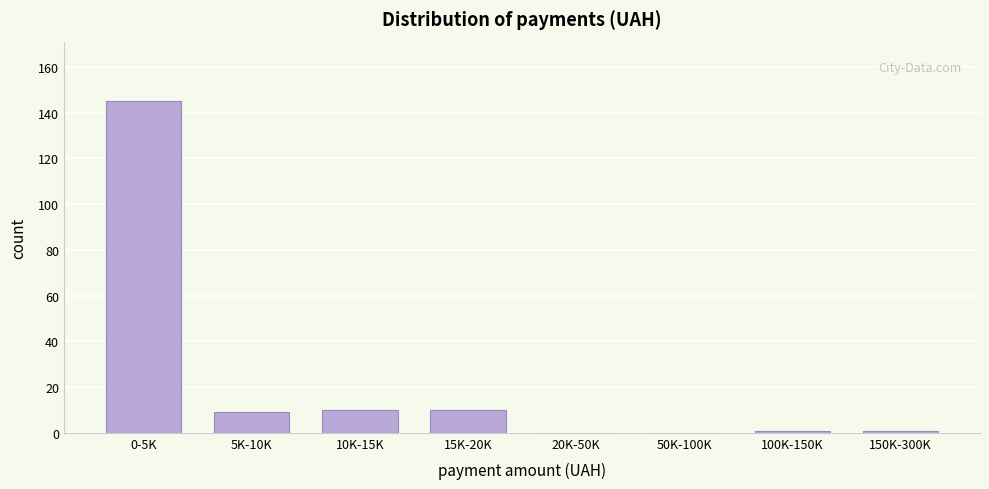

Reading left to right, transcribe all the data shown in this chart.

0-5K=145	5K-10K=9	10K-15K=10	15K-20K=10	20K-50K=0	50K-100K=0	100K-150K=1	150K-300K=1